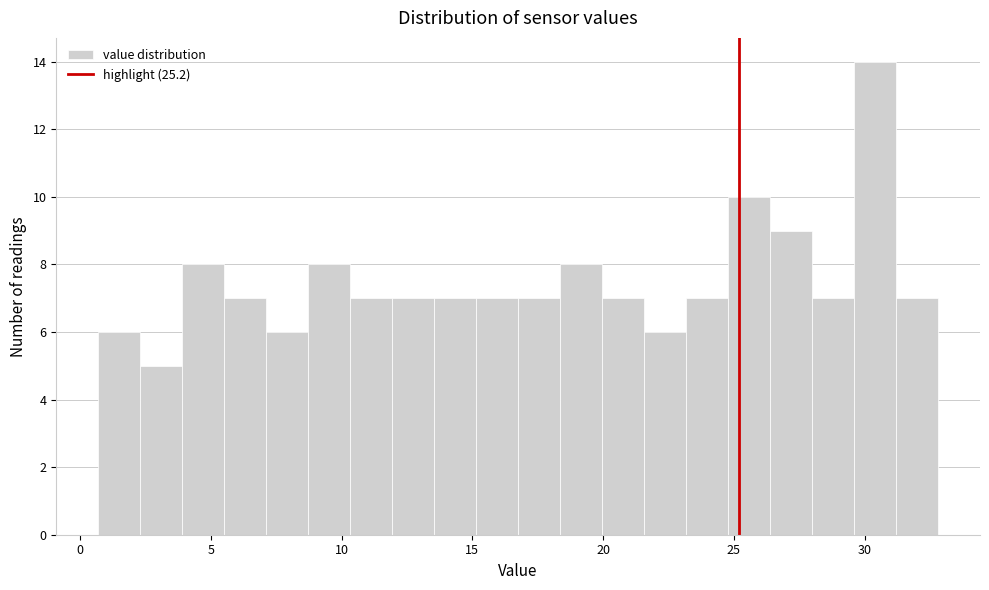

Read against the x-axis, roughly where is the centre of the tallest bar?

30.5